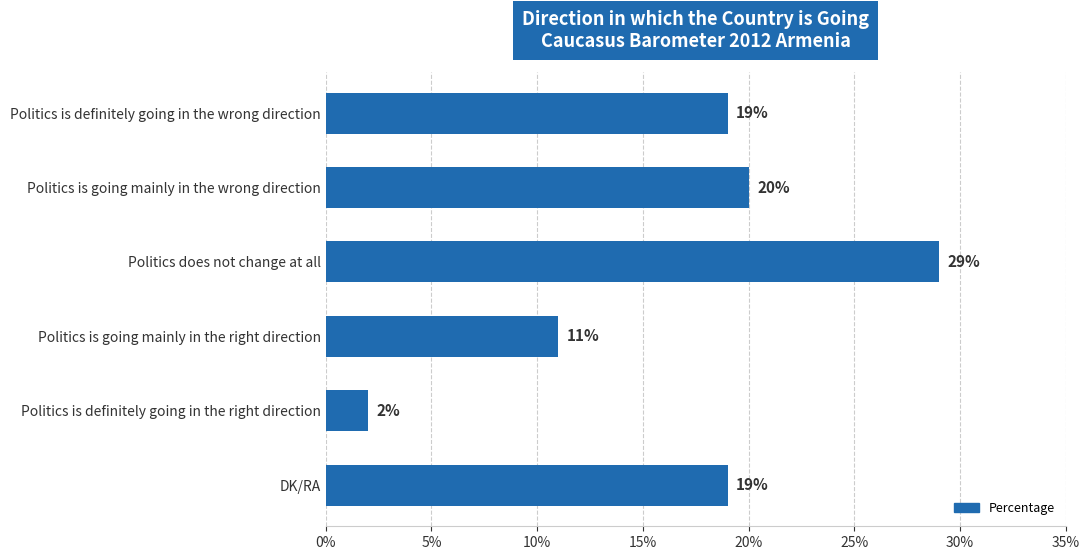

Reading bottom to top, list all the values displayed in this chart.

19	2	11	29	20	19